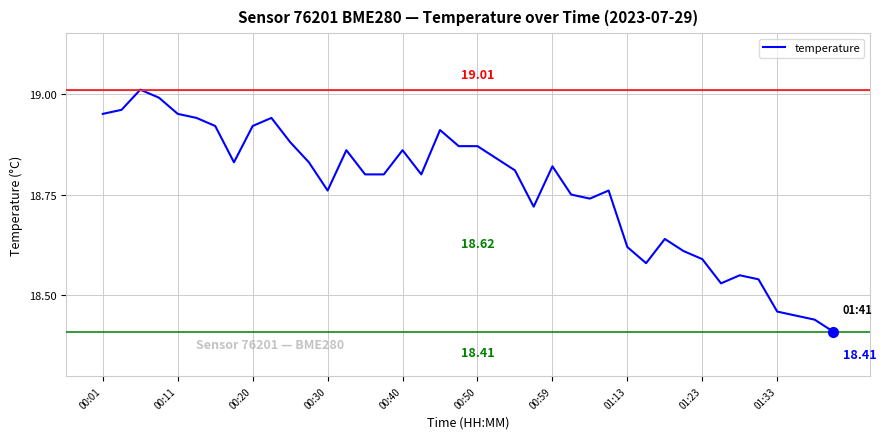

What is the difference between the maximum and minimum values?

0.6